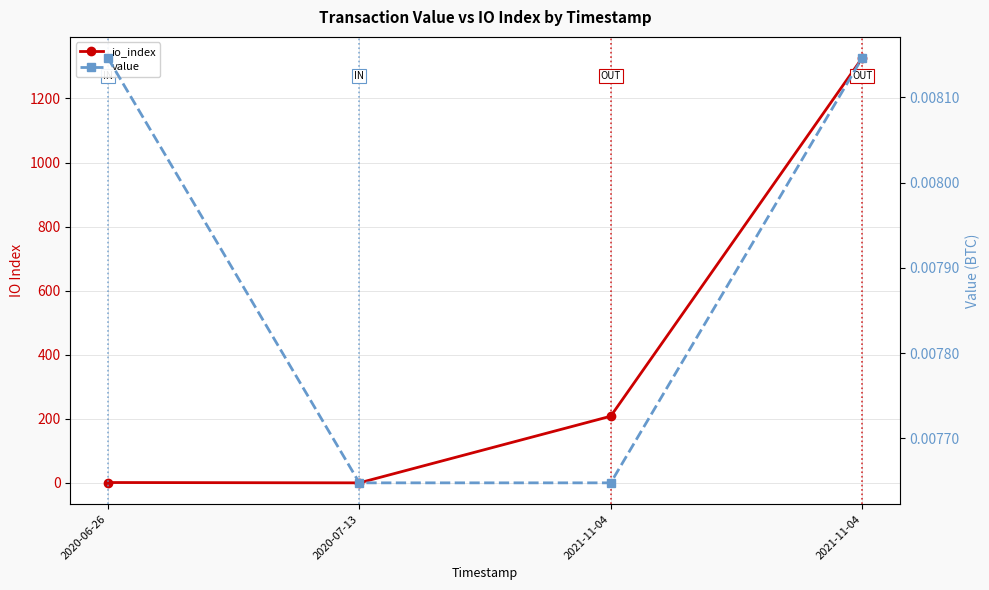

Reading left to right, extract all data points from this chart.

io_index: 1.0	0.0	208.0	1326.0
value: 0.0	0.0	0.0	0.0